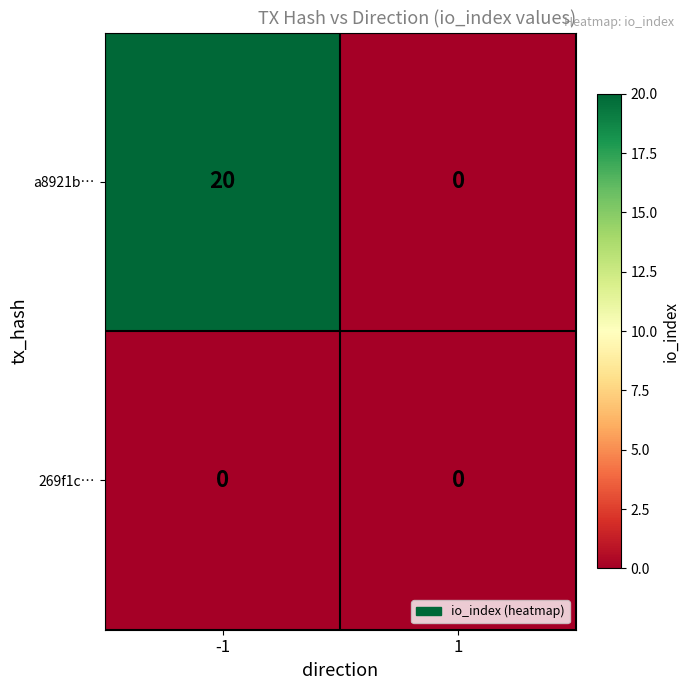

The 269f1c… series shows 0 at 1. True or false?

True